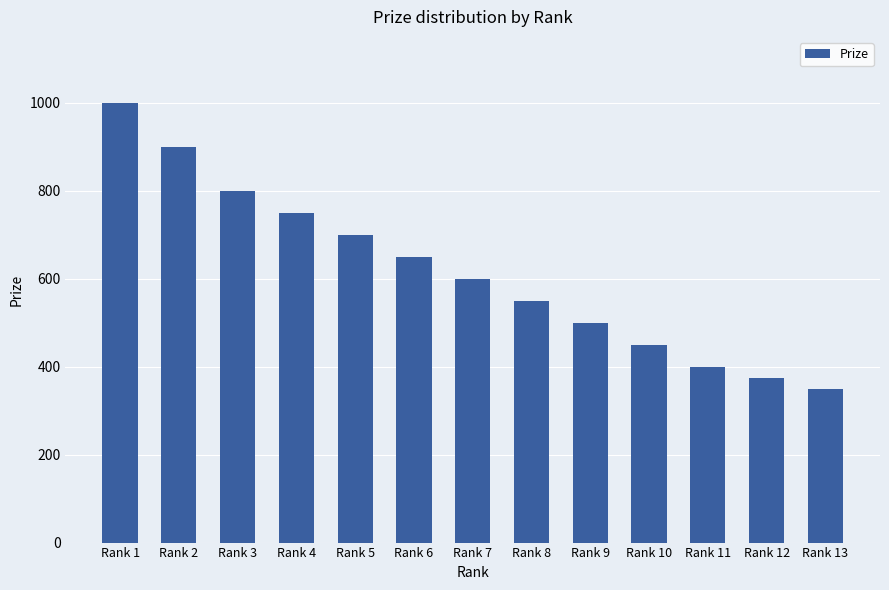

What is the difference between the second highest and second lowest values?

525